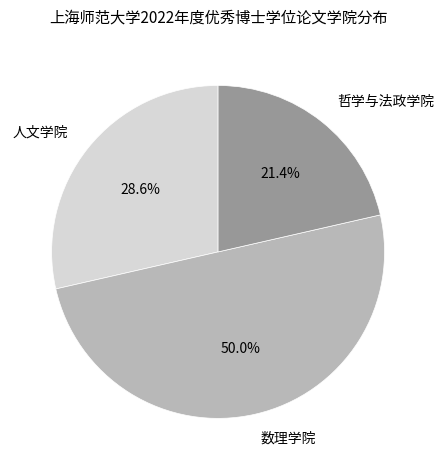

The 哲学与法政学院 slice represents 21% of the pie. True or false?

True